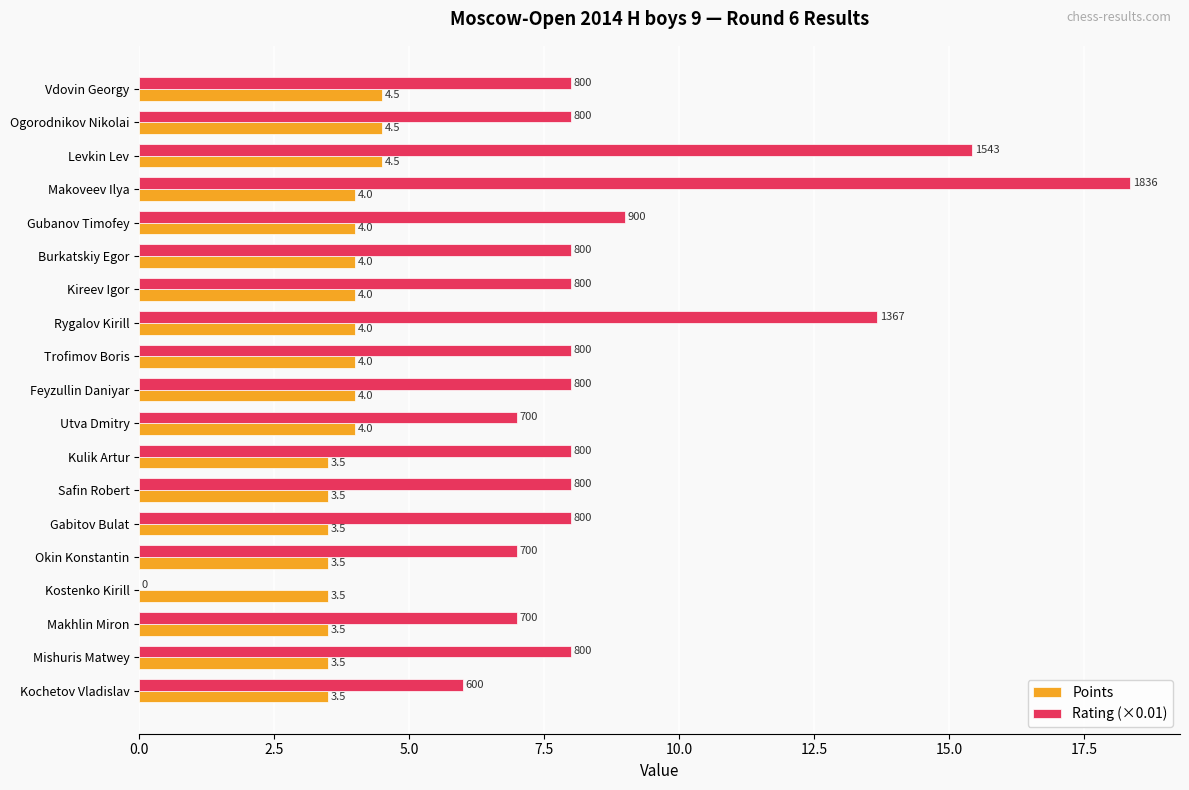

How many positive values does the Rating (×0.01) series have?

18